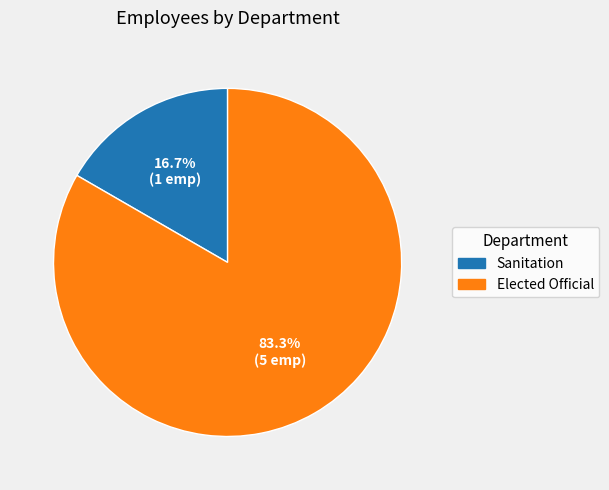

Rank the categories by value from highest to lowest.

Elected Official, Sanitation